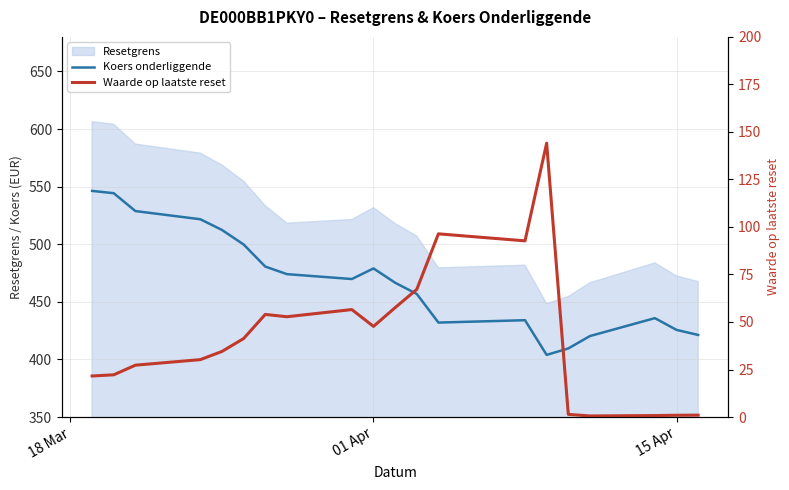

Which series has the largest range (max minus min)?

Waarde op laatste reset